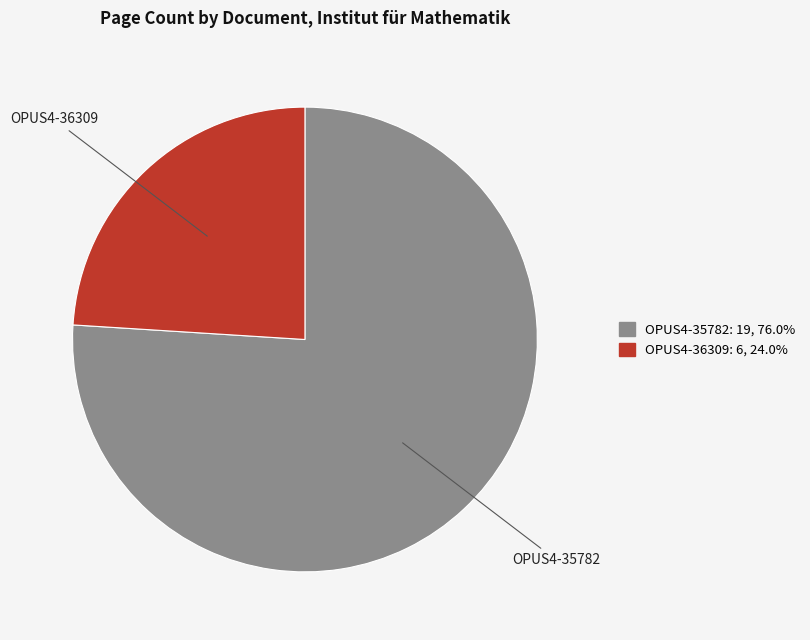

Is there a majority slice in this chart?

Yes